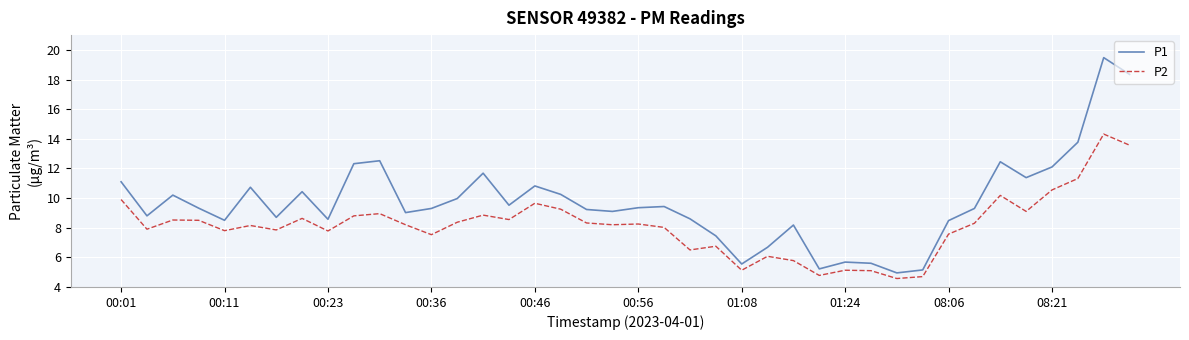

Rank the series by their maximum value, from highest to lowest.

P1, P2